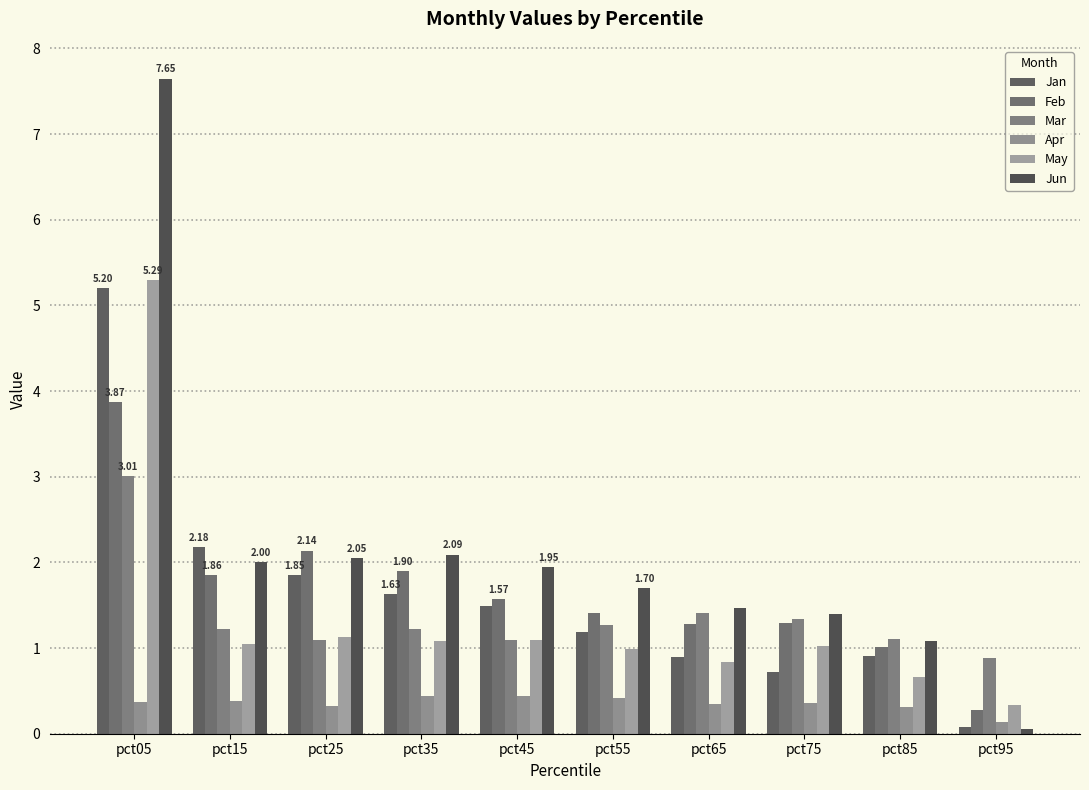

Rank the series by their maximum value, from lowest to highest.

Apr, Mar, Feb, Jan, May, Jun